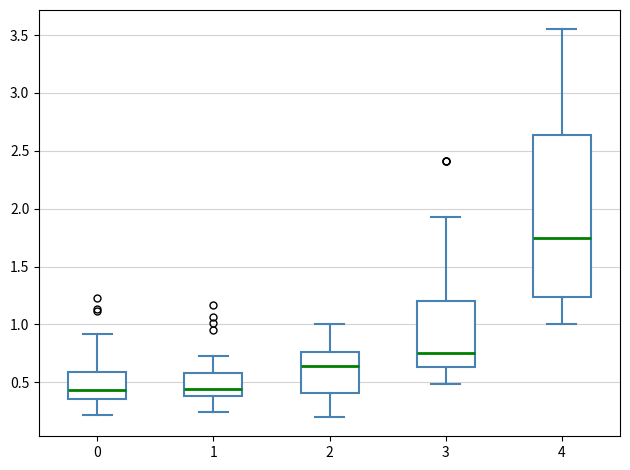

Where does the median line of the box at x = 1 sit on the y-axis? The values are not printed on the chart, so give them approximately, as read against the axis.

0.45